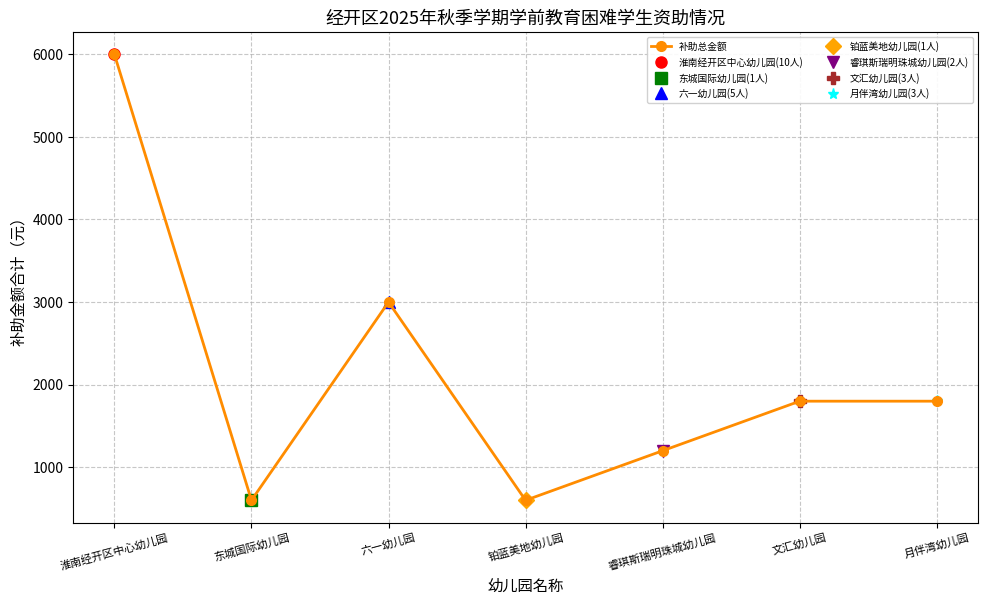

How many lines are shown in the chart?

1